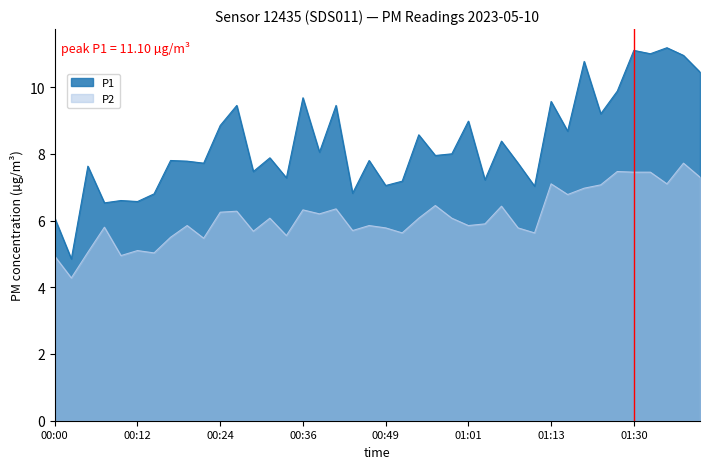

Which has a higher value, 00:24 or 00:19?

00:24